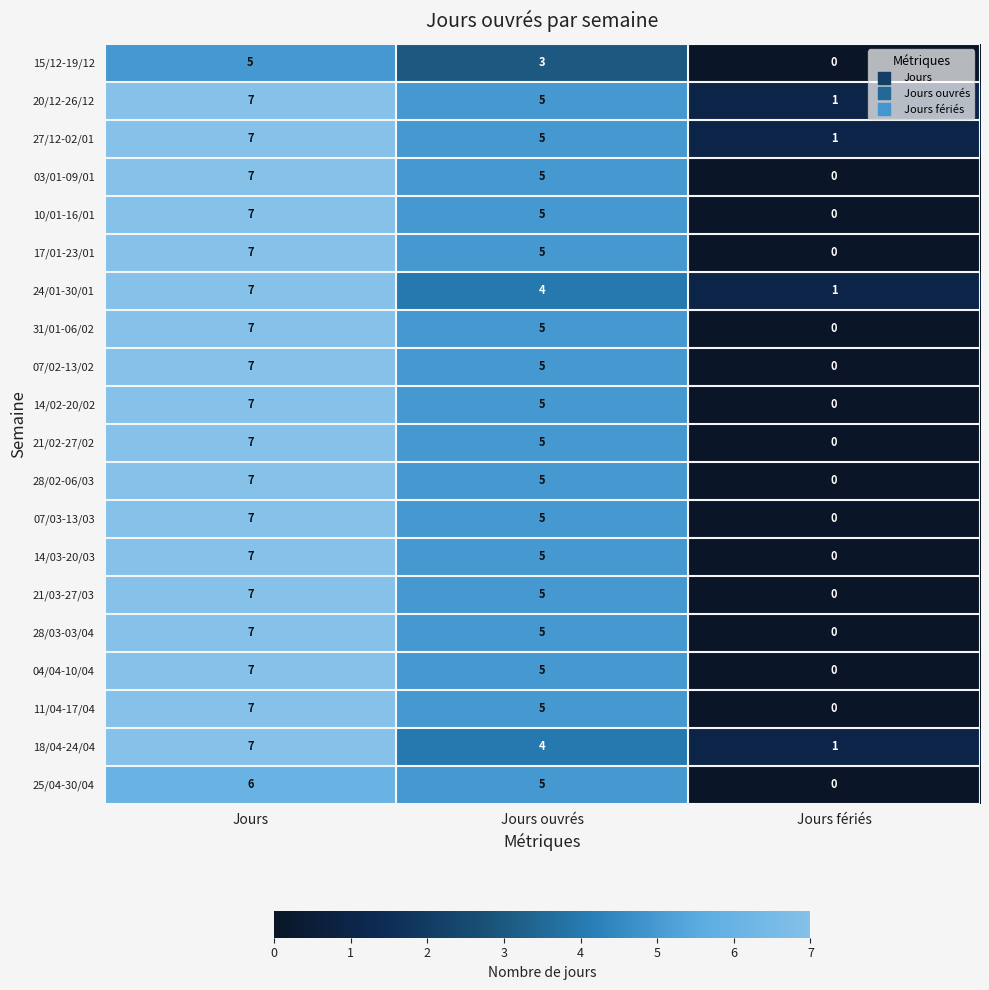

How many series are shown in this chart?

20